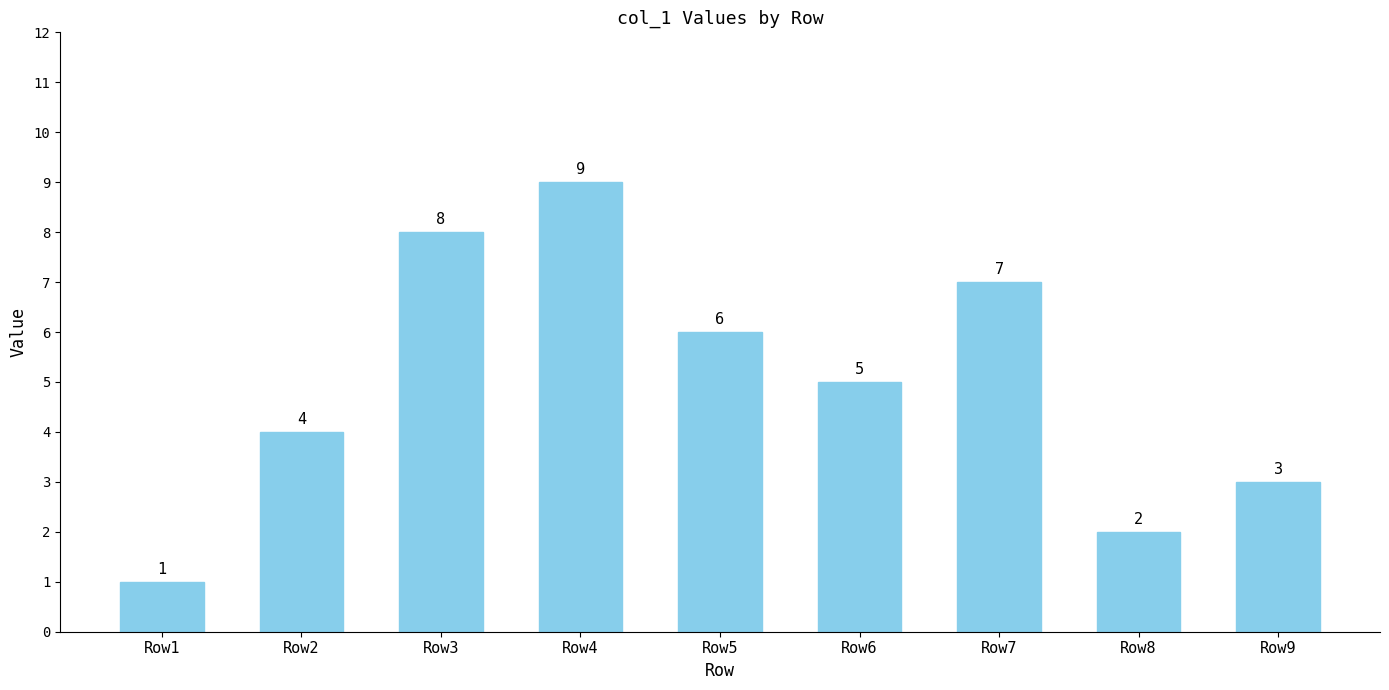

At which label does the data first exceed 5?

Row3